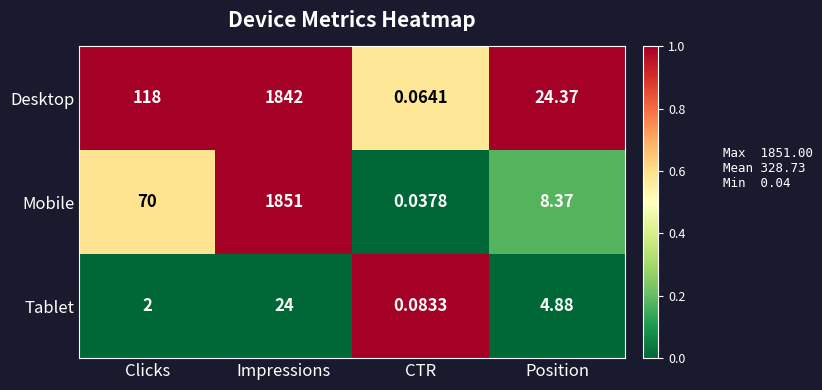

Which label corresponds to the largest value in the chart?

Impressions